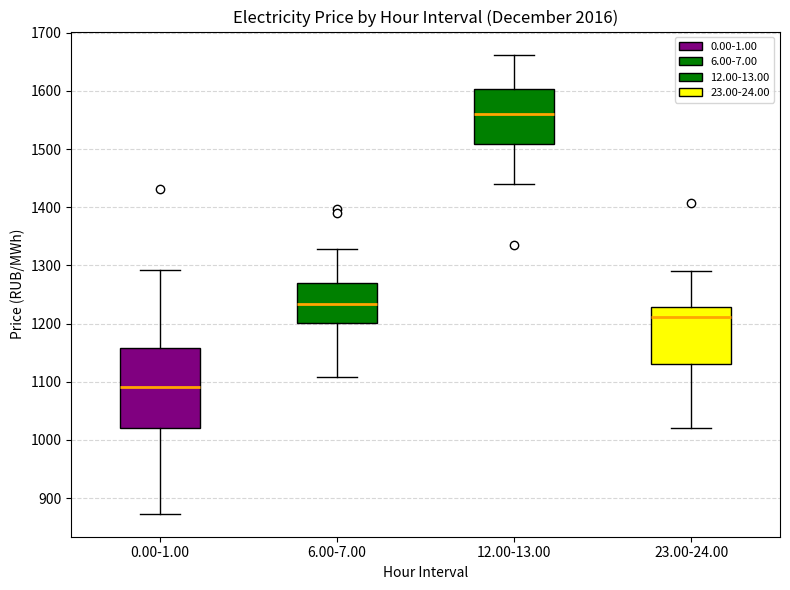

Where does the median line of the box for 23.00-24.00 sit on the y-axis? The values are not printed on the chart, so give them approximately, as read against the axis.

1210